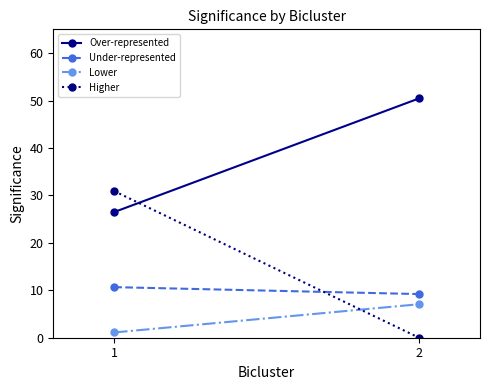

Reading right to left, what are all the values shown in this chart?

Over-represented: 2=50.4	1=26.5
Under-represented: 2=9.2	1=10.7
Lower: 2=7.1	1=1.1
Higher: 2=0.0	1=30.9